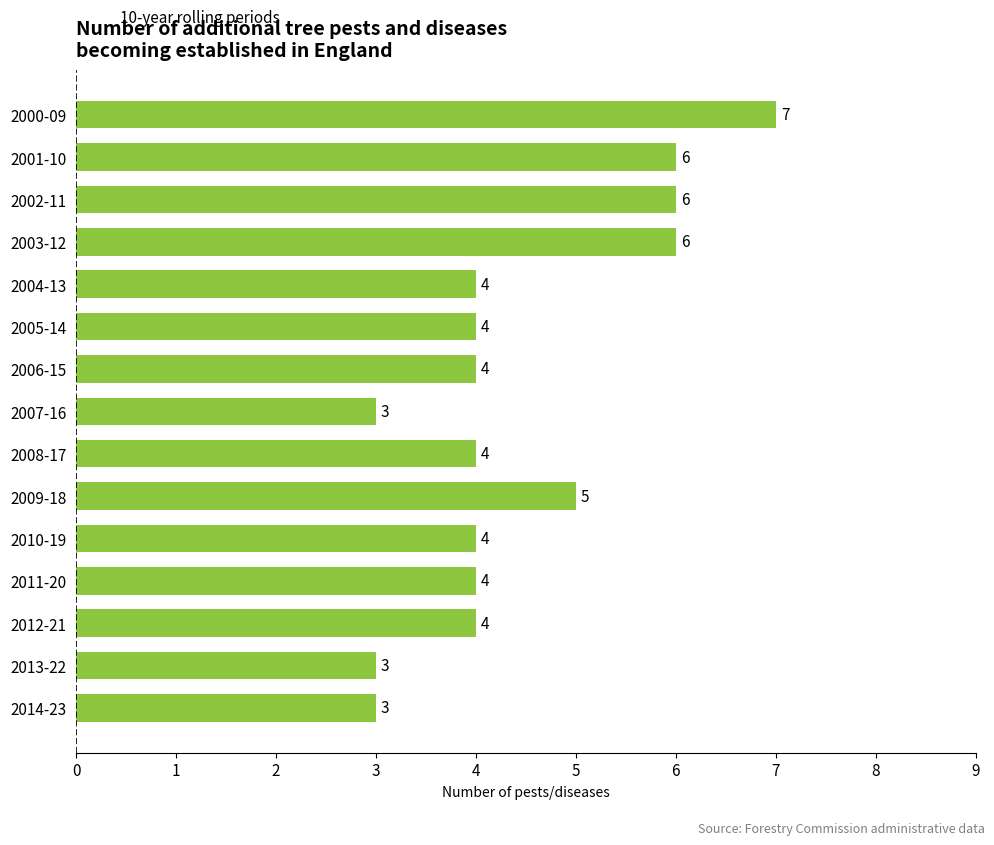

How many bars are there in total?

15